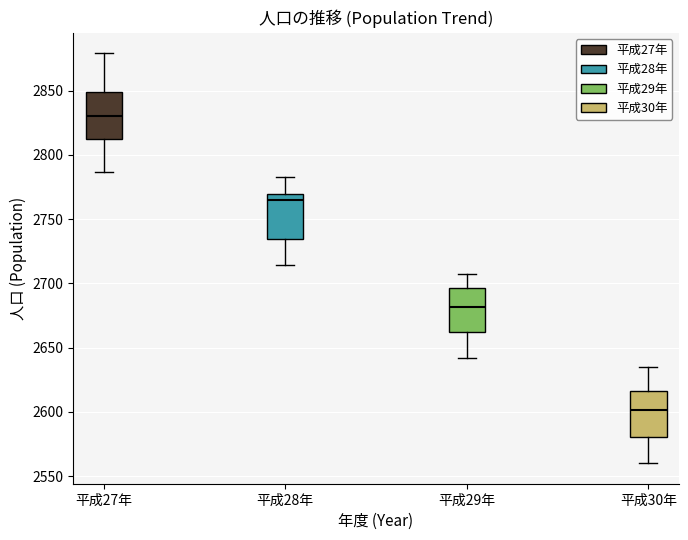

Reading left to right, read every box against the y-axis: the position of its median line, the range the box covers, and the ends of its whiskers. The values are not printed on the chart, so give them approximately, as read against the axis.

平成27年: median 2830, box 2810 to 2850, whiskers 2785 to 2880
平成28年: median 2765, box 2735 to 2770, whiskers 2715 to 2785
平成29年: median 2680, box 2660 to 2695, whiskers 2640 to 2705
平成30年: median 2600, box 2580 to 2615, whiskers 2560 to 2635